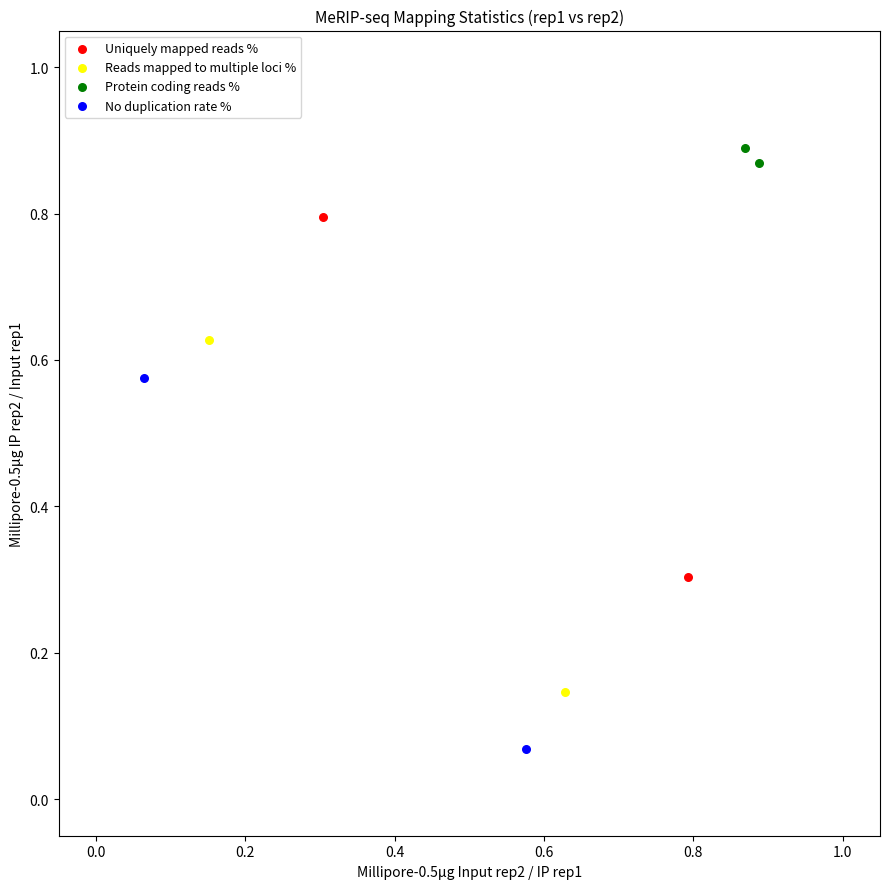

What are all the series names shown in the legend?

Uniquely mapped reads %, Reads mapped to multiple loci %, Protein coding reads %, No duplication rate %